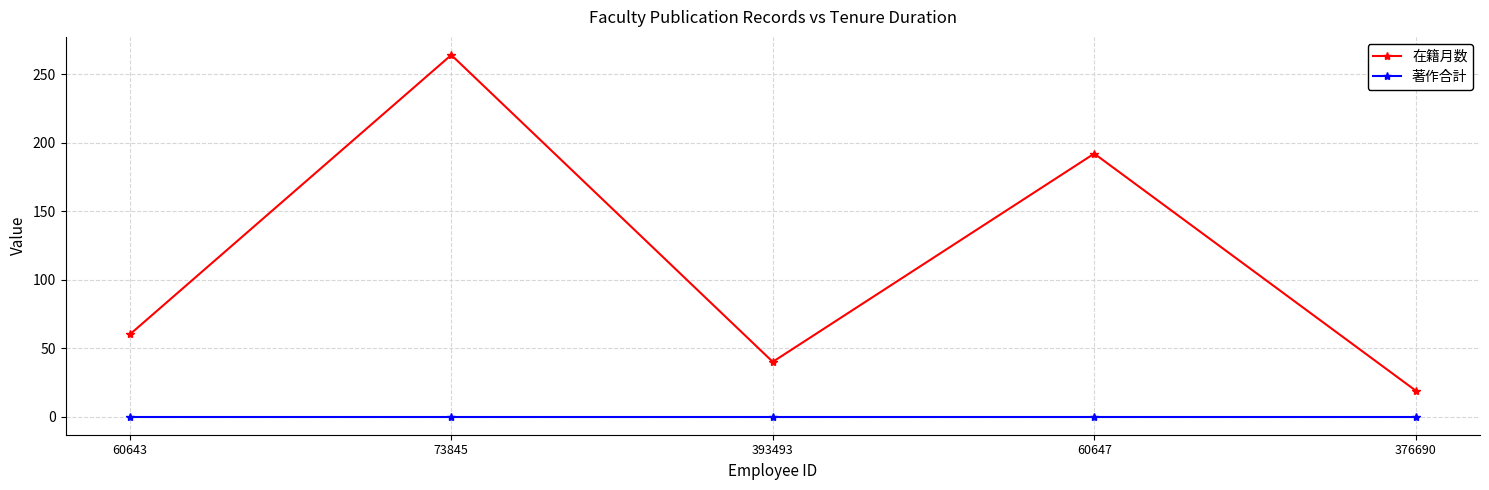

Does the chart display data point markers on the line(s)?

Yes